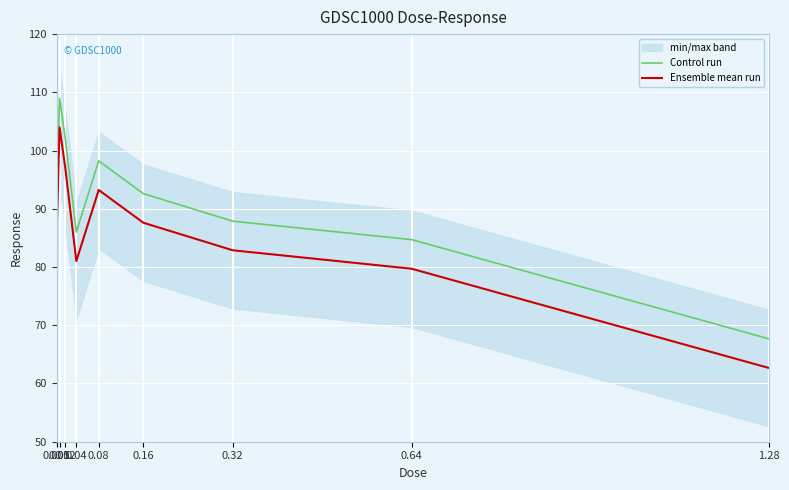

How many values in the Control run series are below 91?

4